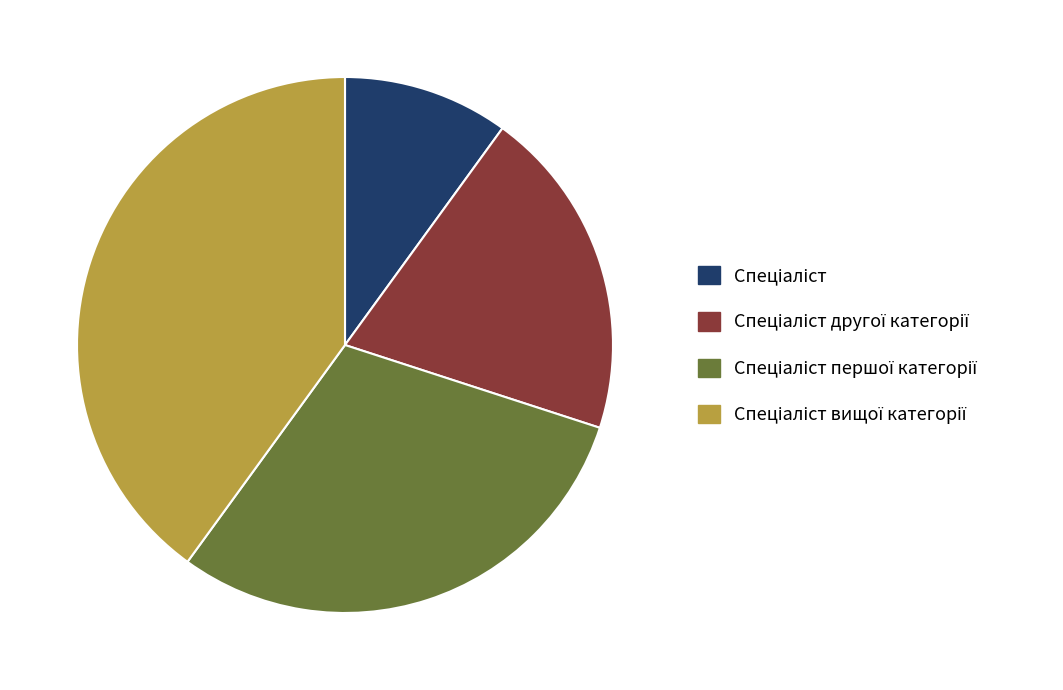

How many segments does this pie chart have?

4